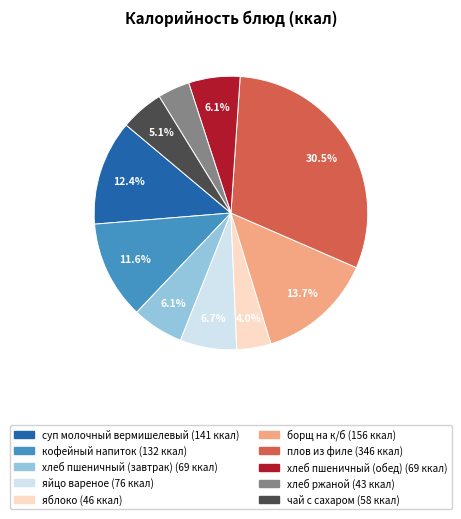

Which has a higher value, суп молочный вермишелевый or хлеб ржаной?

суп молочный вермишелевый